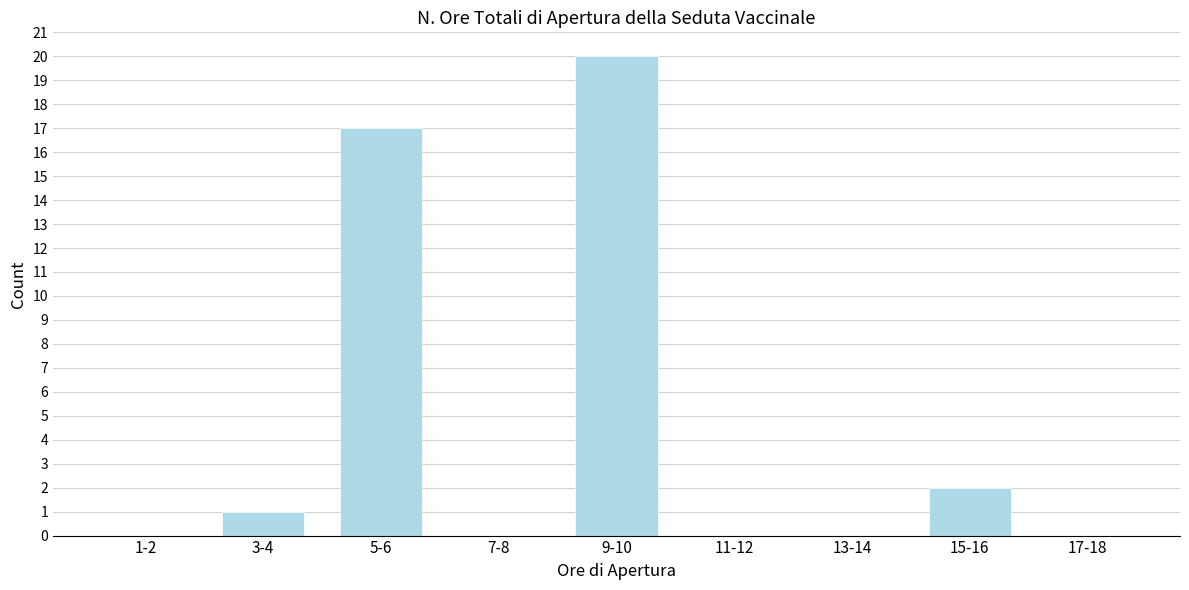

Reading left to right, list all the values displayed in this chart.

1-2=0	3-4=1	5-6=17	7-8=0	9-10=20	11-12=0	13-14=0	15-16=2	17-18=0